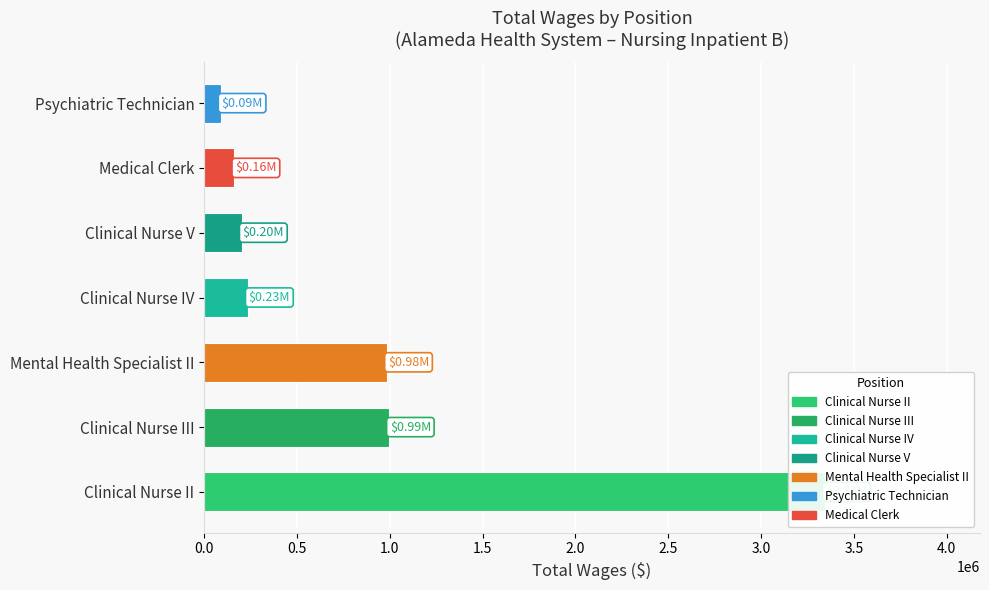

Read the value at Clinical Nurse III, to the nearest 100.

994700